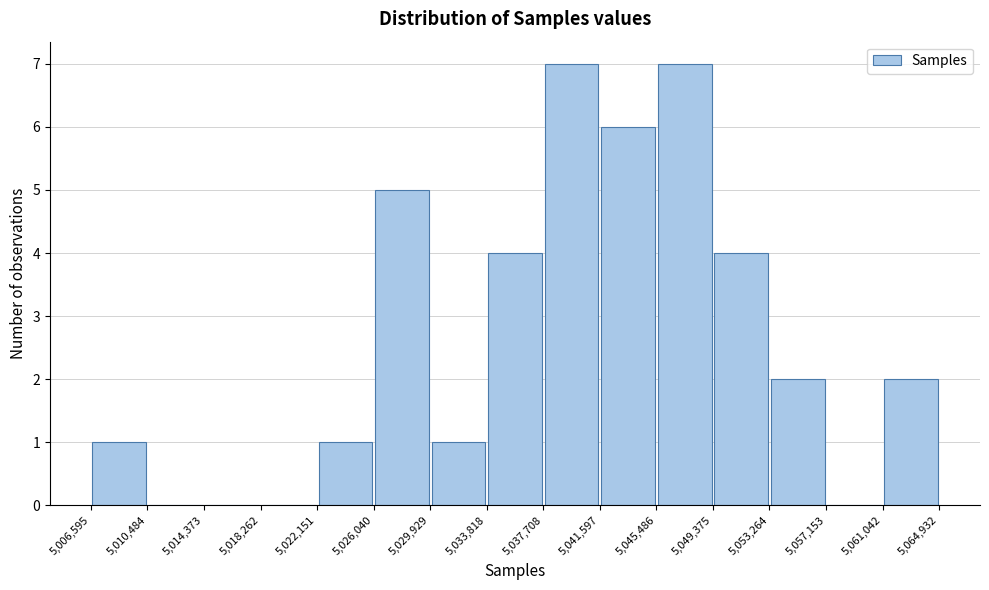

Reading left to right, list every bar in this chart as the range it spans on the x-axis followed by its height. The values are not printed on the chart, so give them approximately, as read against the axis.

5,006,595 to 5,010,484: 1
5,010,484 to 5,014,373: 0
5,014,373 to 5,018,262: 0
5,018,262 to 5,022,151: 0
5,022,151 to 5,026,040: 1
5,026,040 to 5,029,929: 5
5,029,929 to 5,033,818: 1
5,033,818 to 5,037,708: 4
5,037,708 to 5,041,597: 7
5,041,597 to 5,045,486: 6
5,045,486 to 5,049,375: 7
5,049,375 to 5,053,264: 4
5,053,264 to 5,057,153: 2
5,057,153 to 5,061,042: 0
5,061,042 to 5,064,932: 2